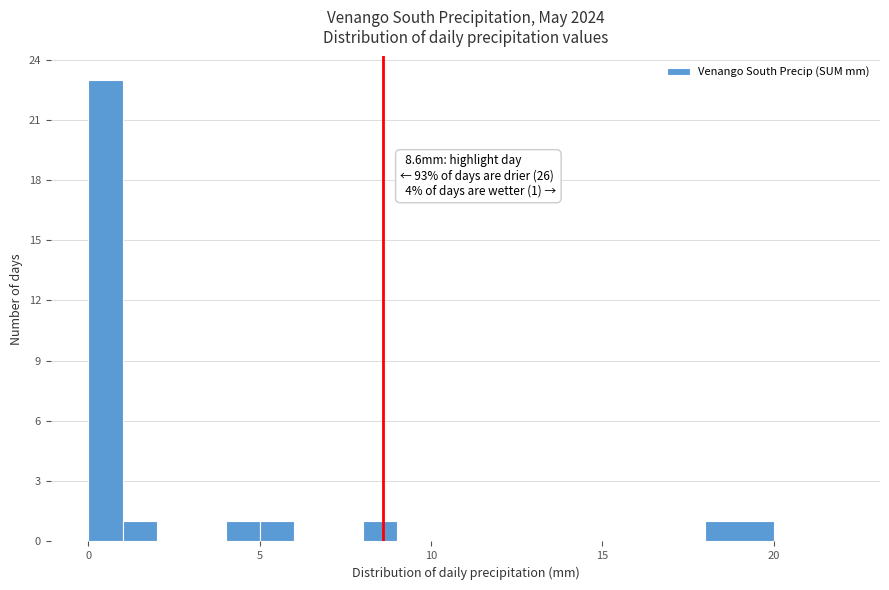

Read against the x-axis, roughly where is the centre of the tallest bar?

0.5